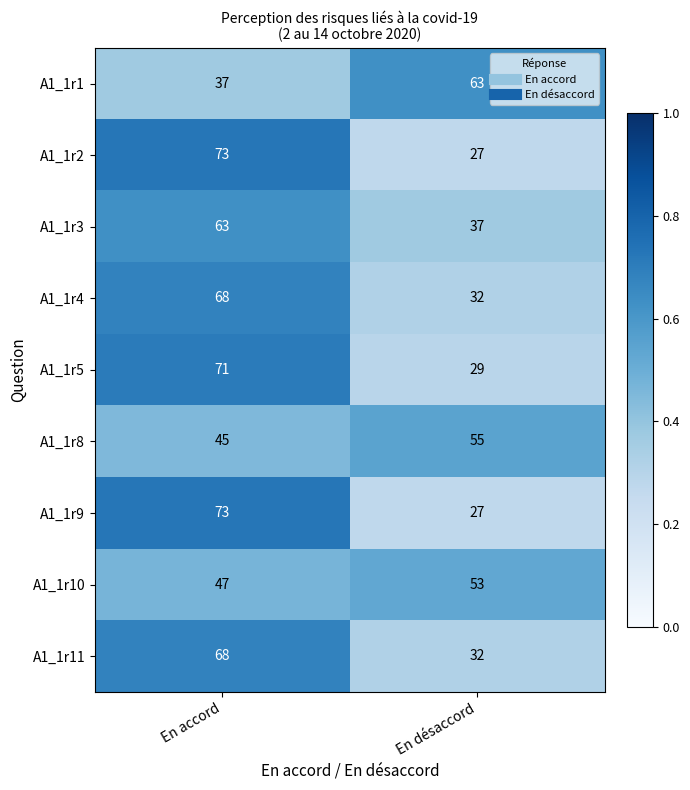

Is it true that A1_1r5 equals 29 at En désaccord?

True